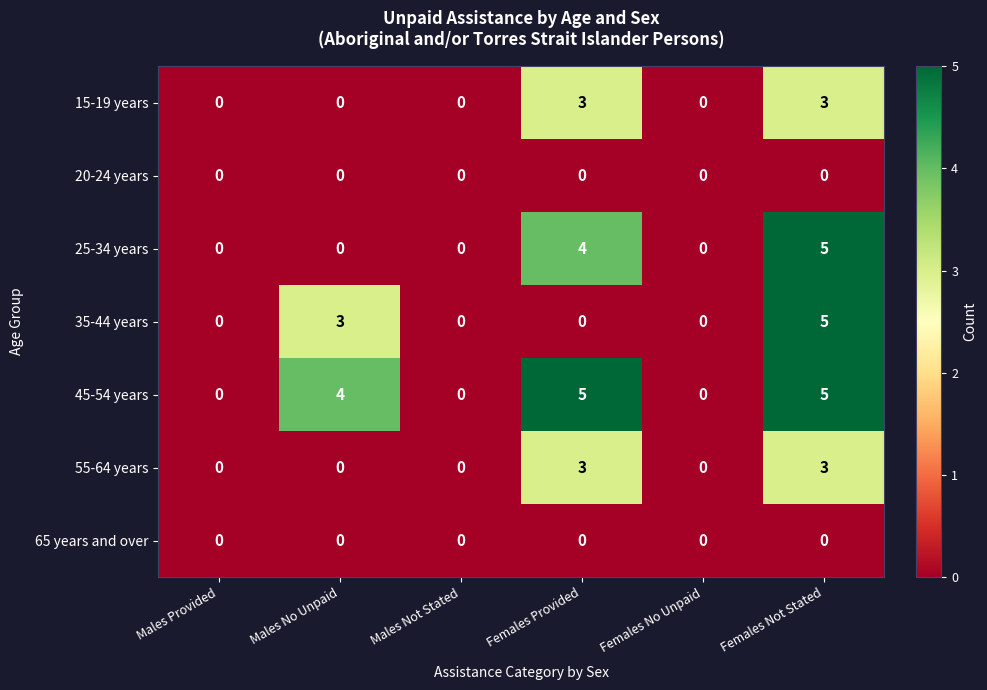

Between Males No Unpaid and Females Not Stated, which series saw the biggest shift?

25-34 years